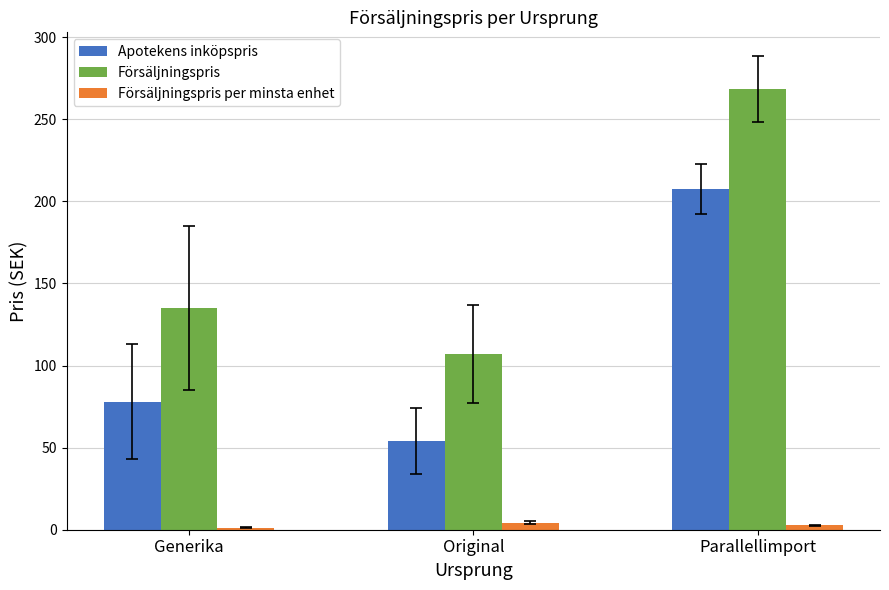

What is the value of the Apotekens inköpspris bar at the 1st from the left?

78.0